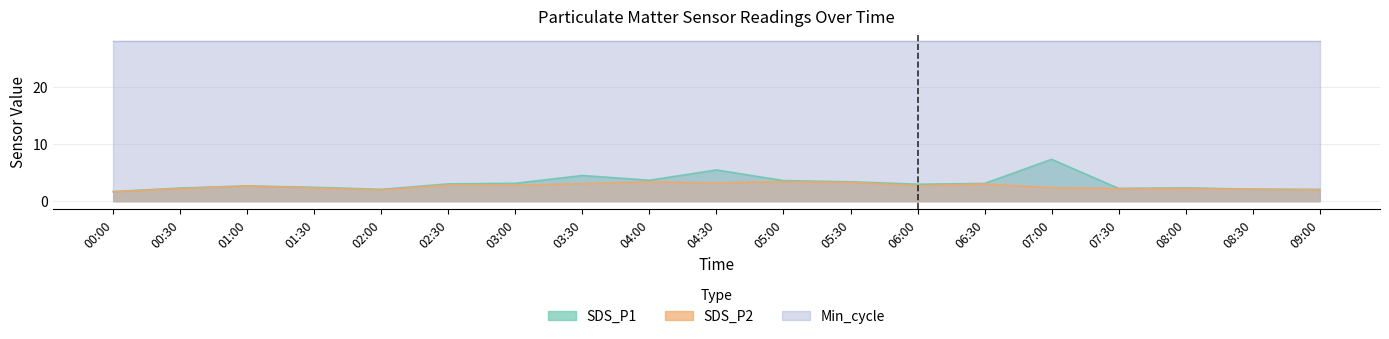

At which category is the sum across all series the highest?

07:00